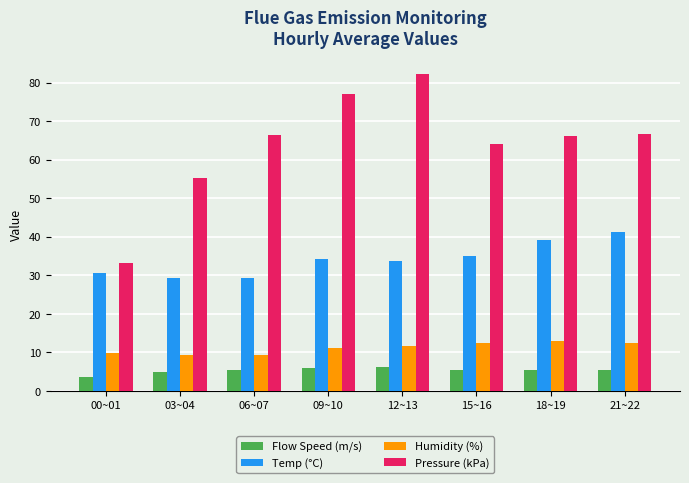

What is the label of the 1st bar from the right?

21~22